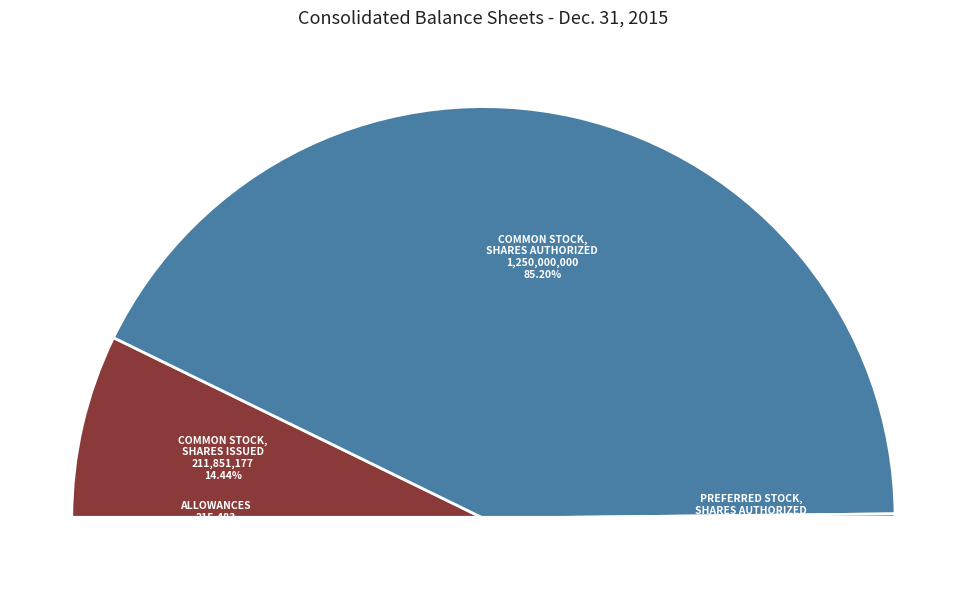

Rank the categories by value from lowest to highest.

Allowances, Preferred stock, shares authorized, Common stock, shares issued, Common stock, shares authorized